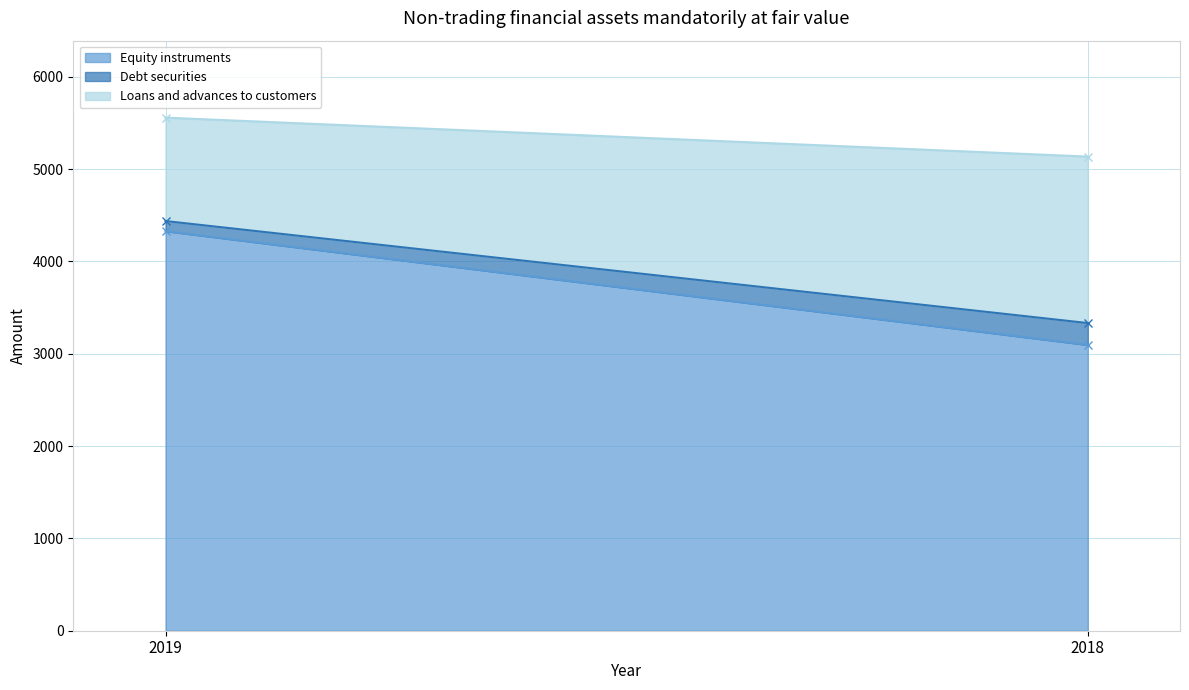

What is the average value of the Loans and advances to customers series?

1462